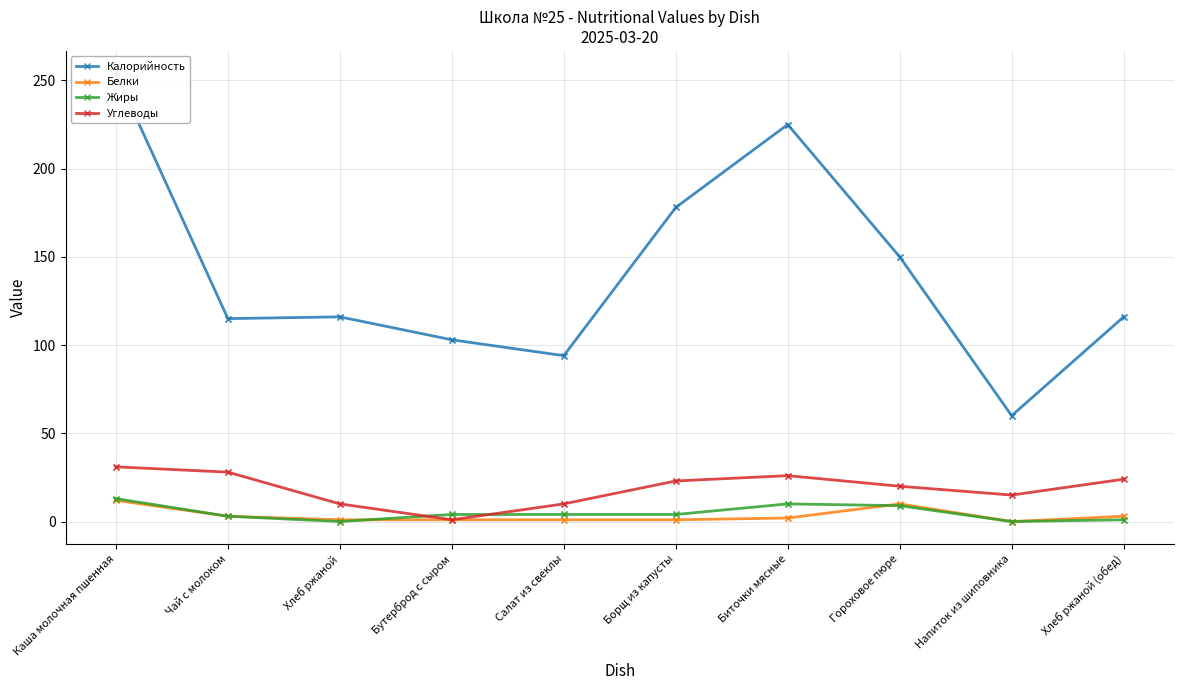

At how many categories does at least one series exceed 111?

7